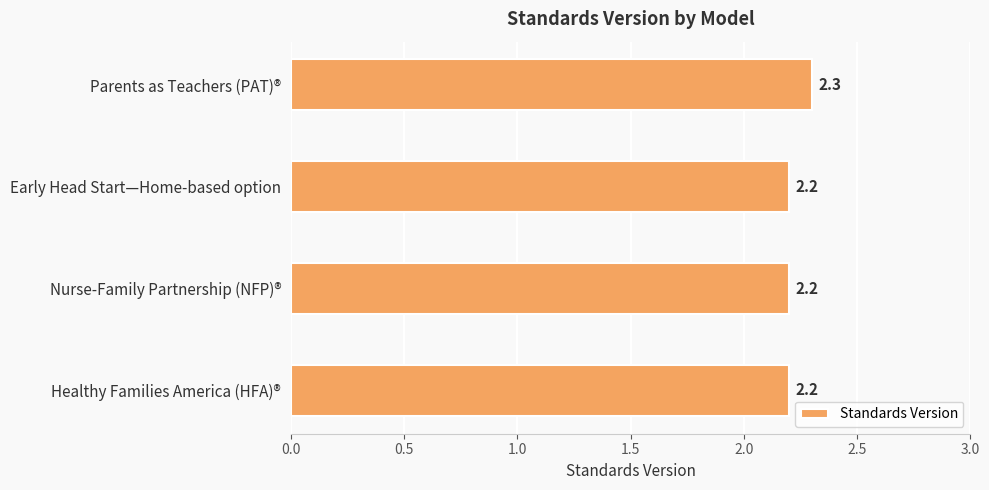

True or false: the data shows 2.2 at Healthy Families America (HFA)®.

True